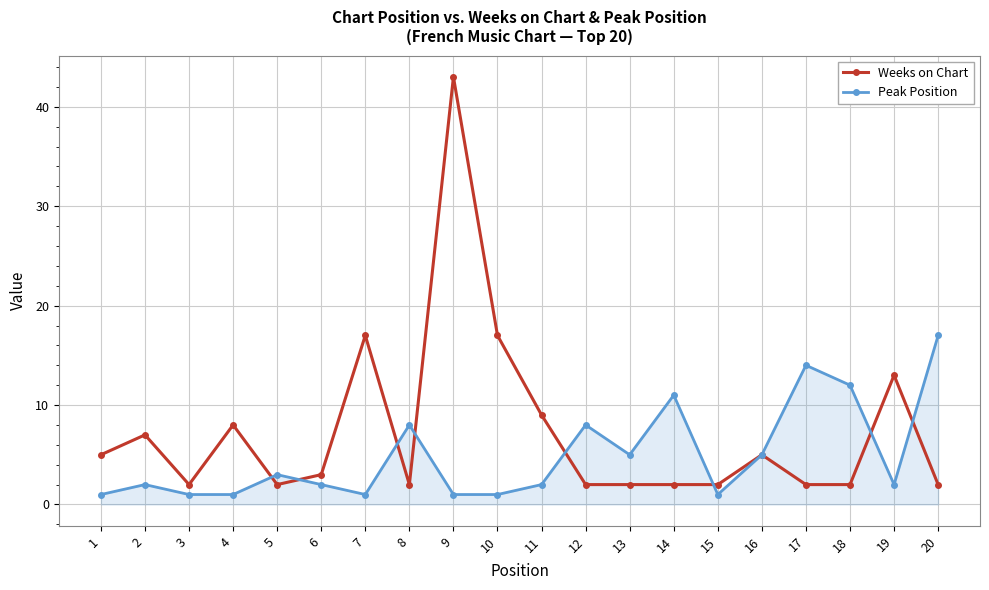

Rank the series by their maximum value, from highest to lowest.

Weeks on Chart, Peak Position